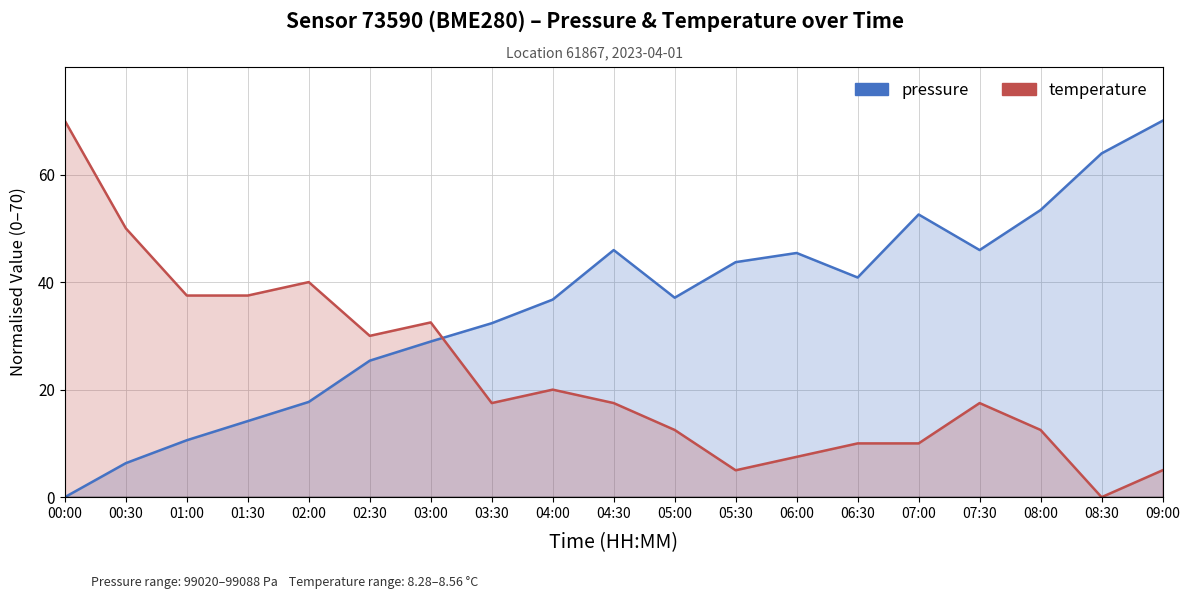

Between 03:30 and 05:00, which series saw the biggest shift?

temperature